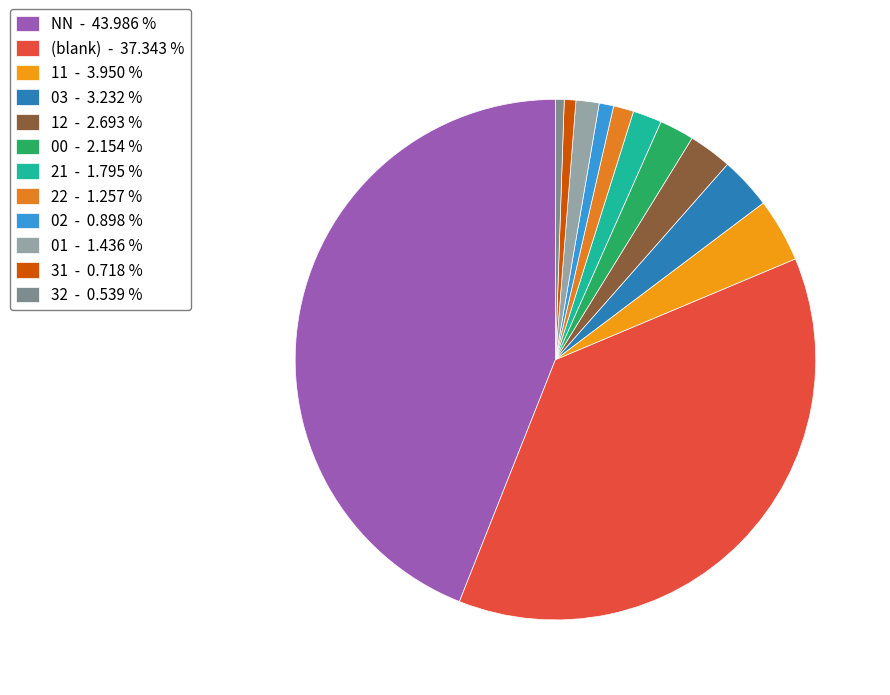

Count the number of slices in the pie.

12